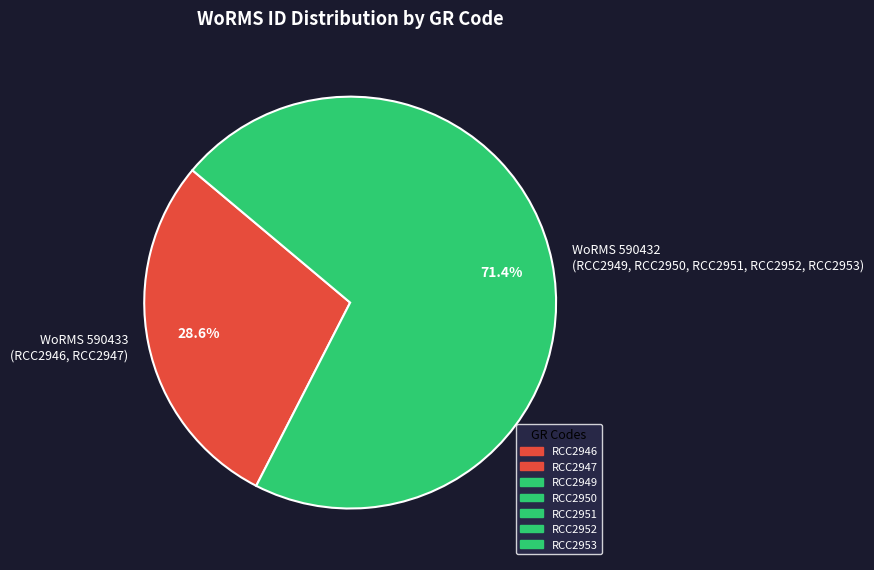

Combined, what portion of the pie is WoRMS 590433 (RCC2946, RCC2947) and WoRMS 590432 (RCC2949, RCC2950, RCC2951, RCC2952, RCC2953)?

100.0%